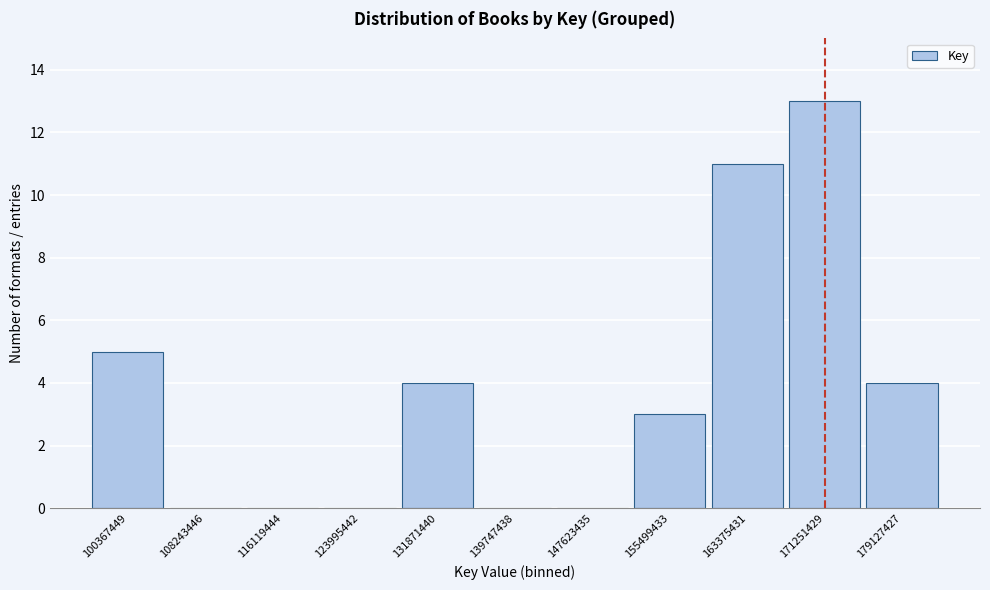

Reading right to left, extract all data points from this chart.

179127427=4	171251429=13	163375431=11	155499433=3	147623435=0	139747438=0	131871440=4	123995442=0	116119444=0	108243446=0	100367449=5